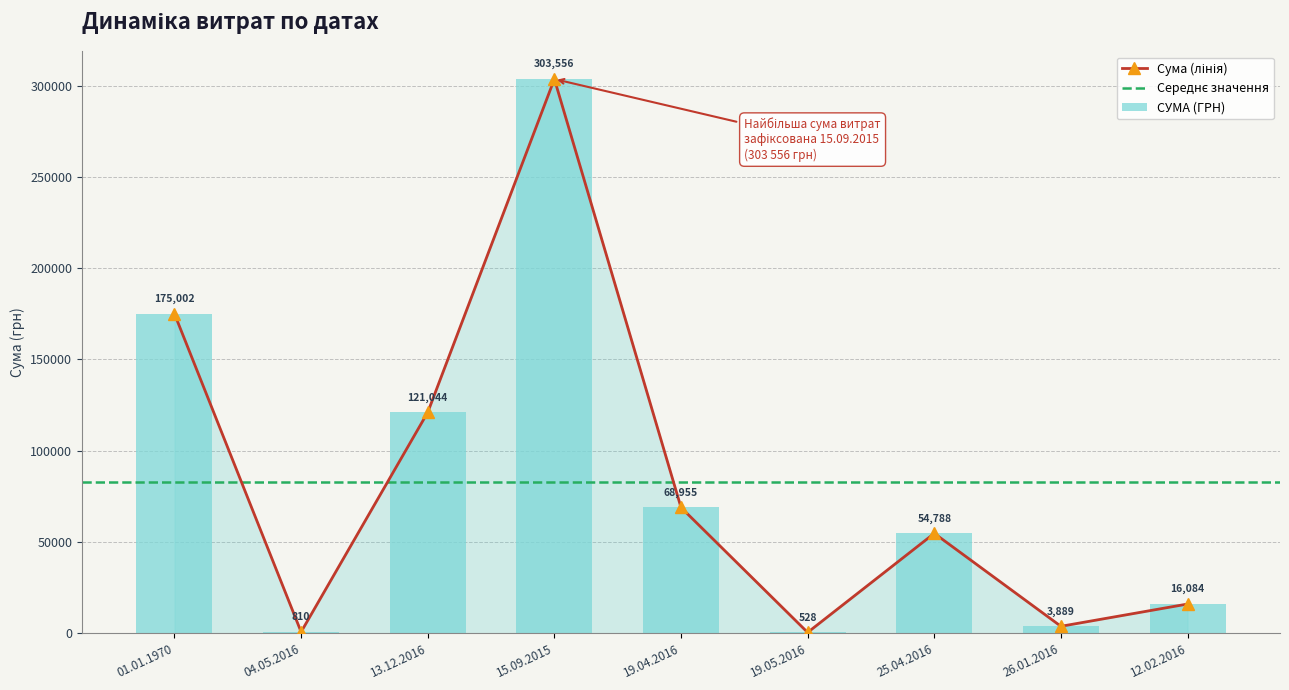

What is the change in value from 26.01.2016 to 12.02.2016?

+12194.9